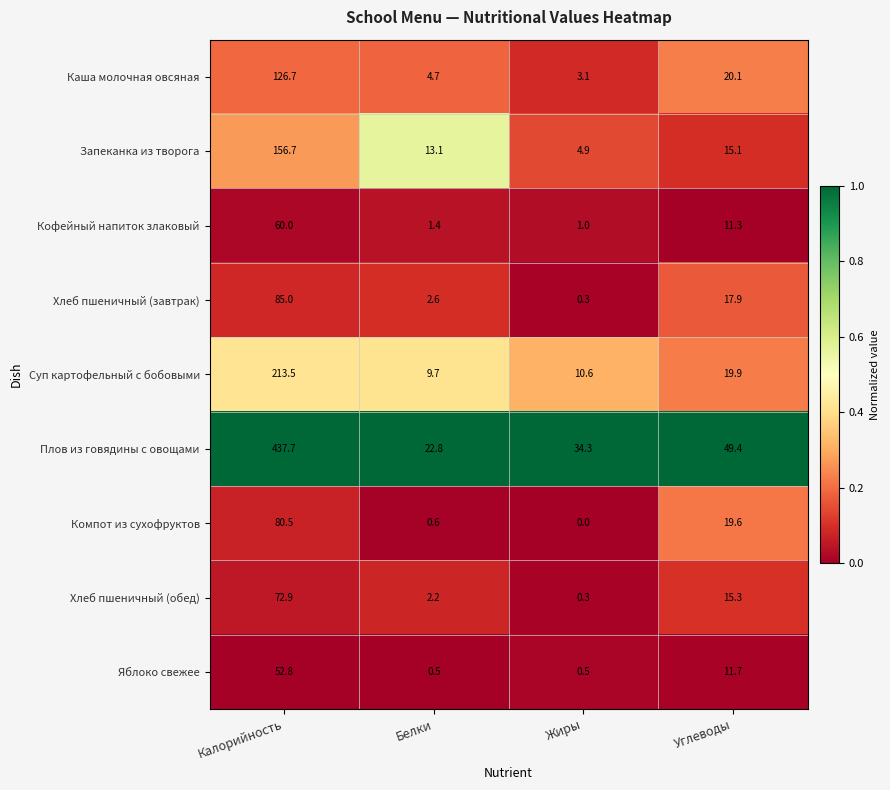

At how many categories does at least one series exceed 0?

4